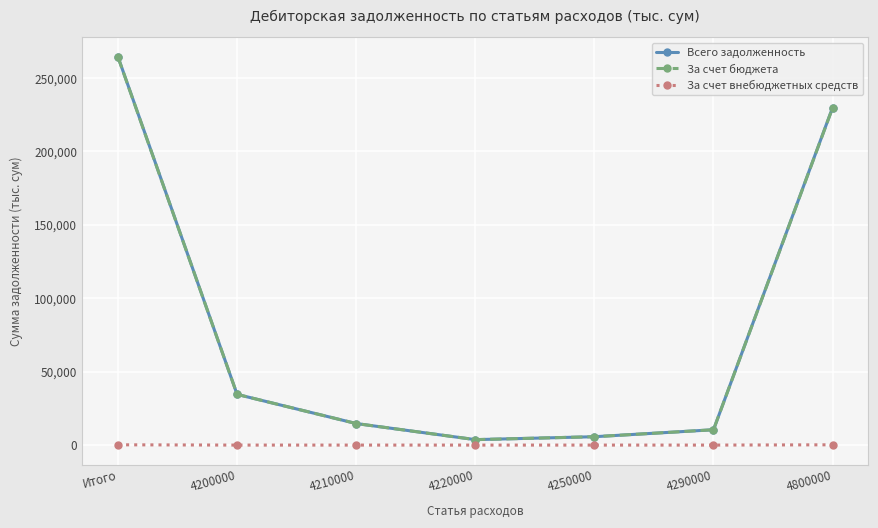

What is the spread (max minus min) of values at 4200000?

34522.2